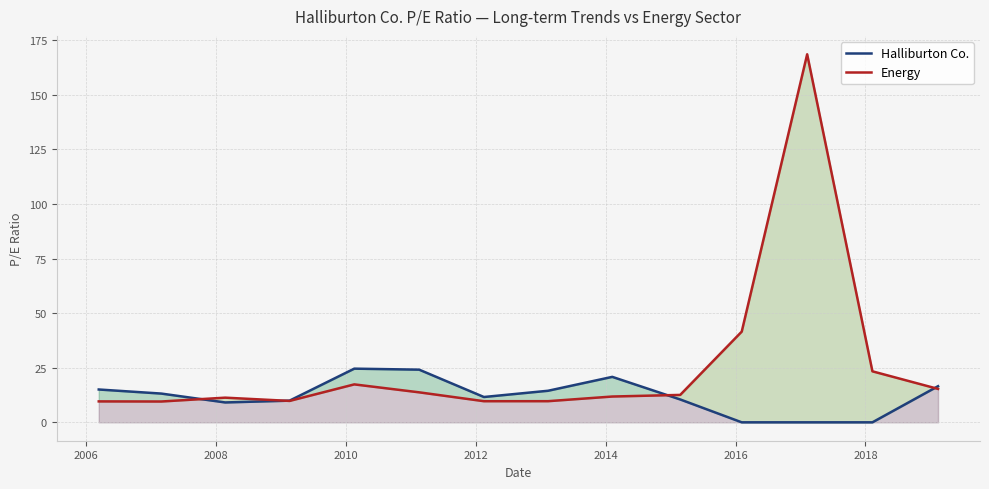

Does the chart have visible grid lines?

Yes